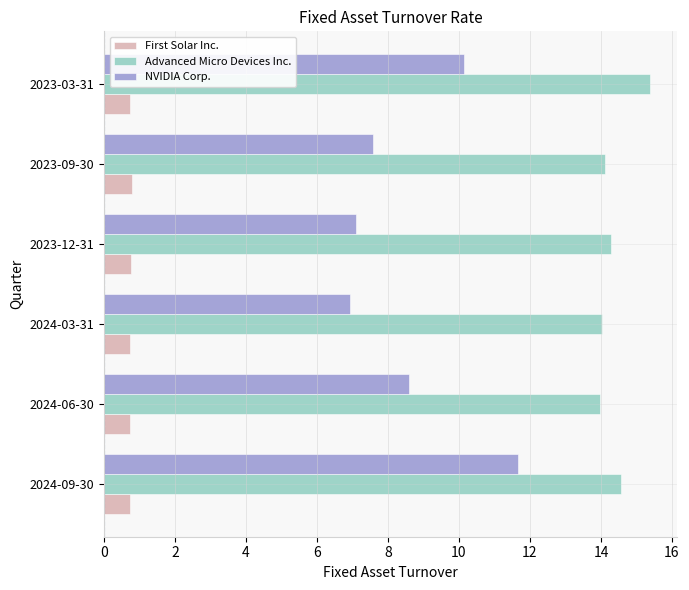

What is the spread (max minus min) of values at 2023-12-31?

13.5